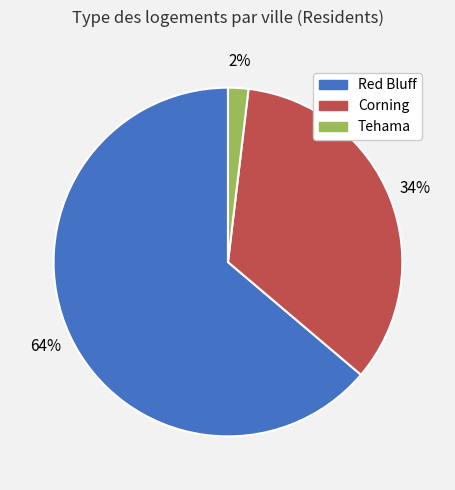

True or false: Red Bluff accounts for 64% of the total.

True